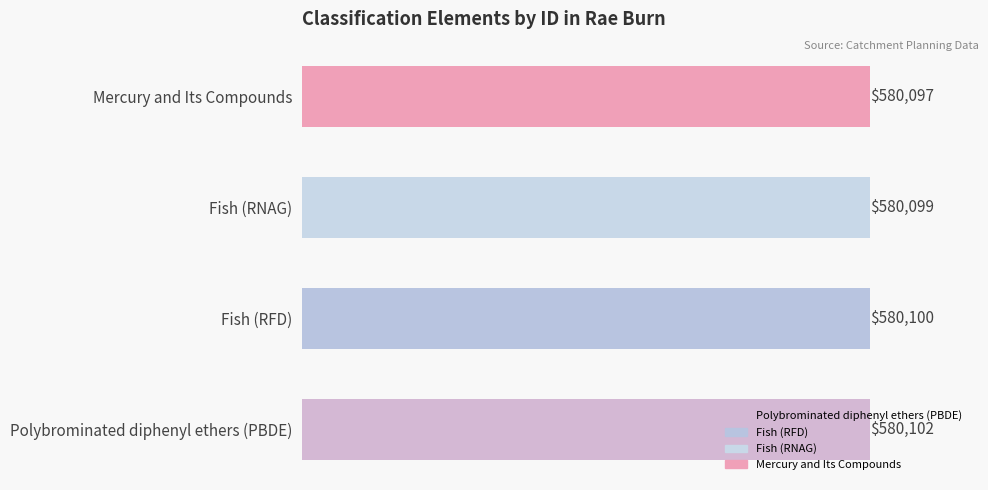

What is the approximate value at Polybrominated diphenyl ethers (PBDE)?

580102